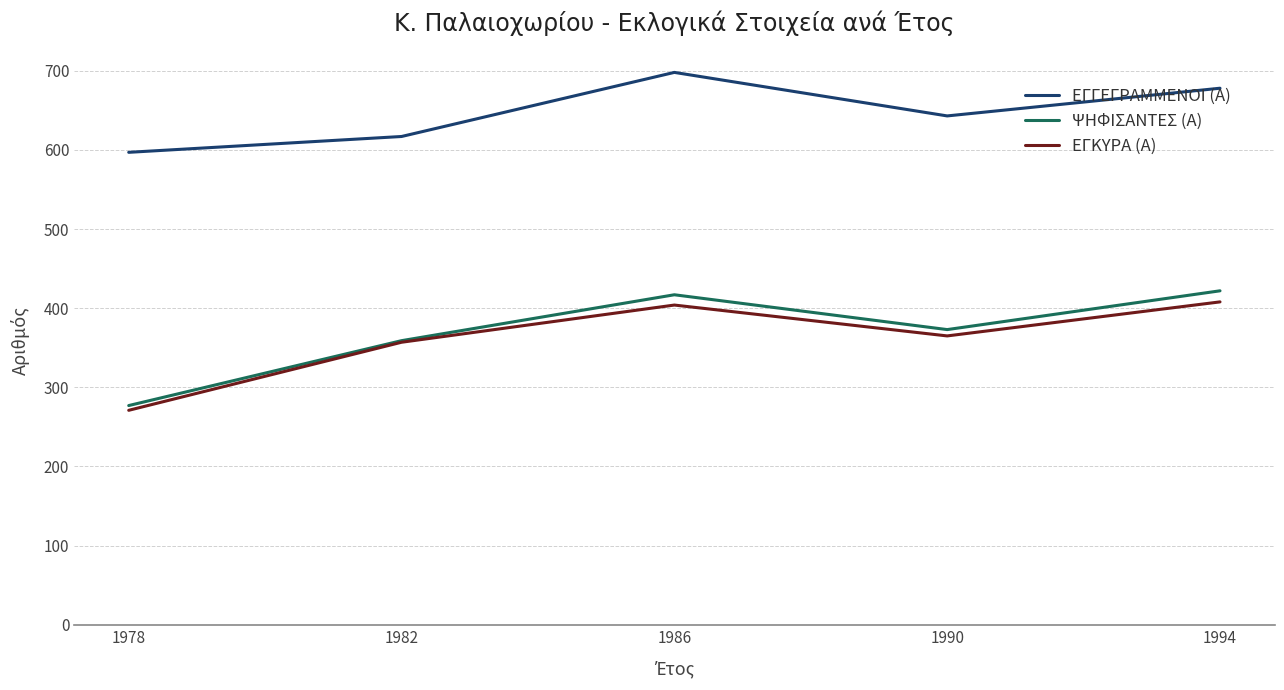

Where is the first local minimum for ΕΓΚΥΡΑ (Α)?

1990